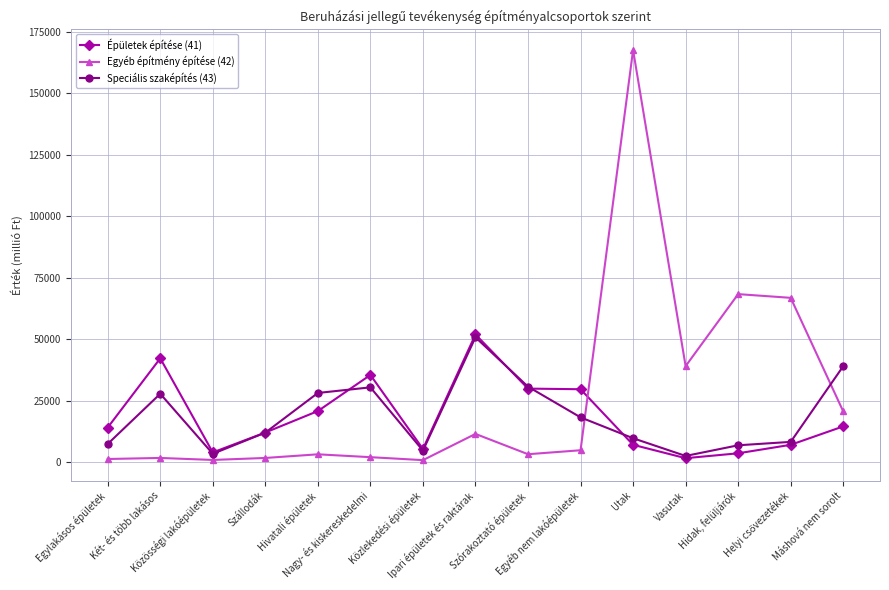

Between Nagy- és kiskereskedelmi and Hidak, felüljárók, which series saw the biggest shift?

Egyéb építmény építése (42)